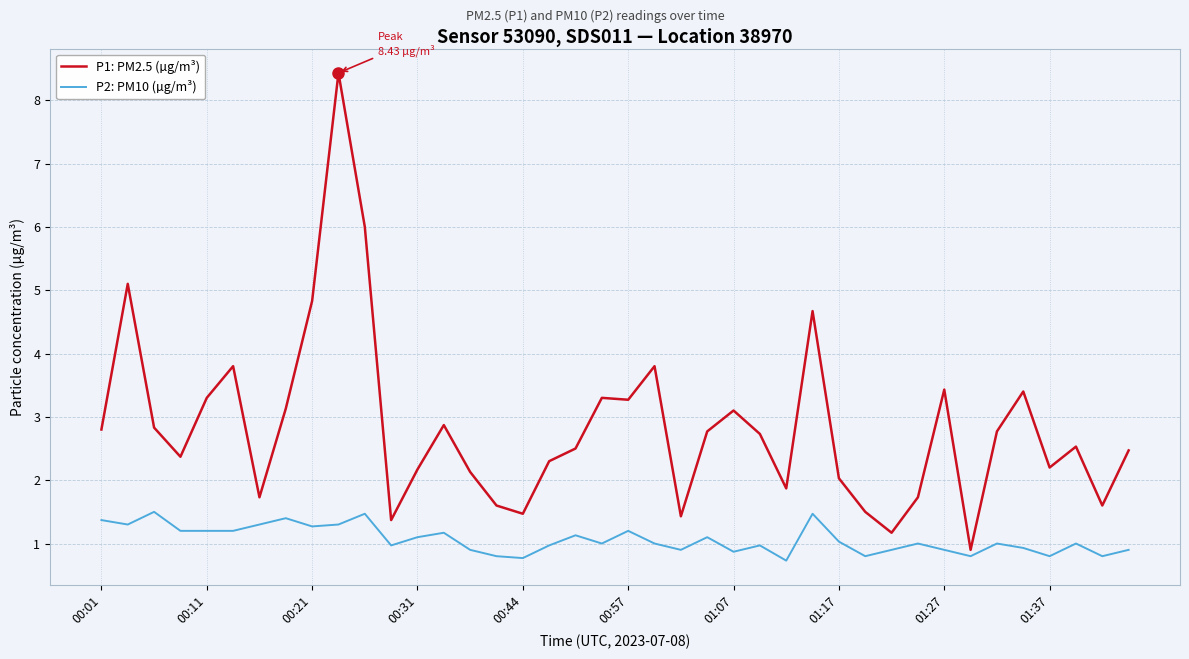

Which series has the largest total across all categories?

P1: PM2.5 (µg/m³)